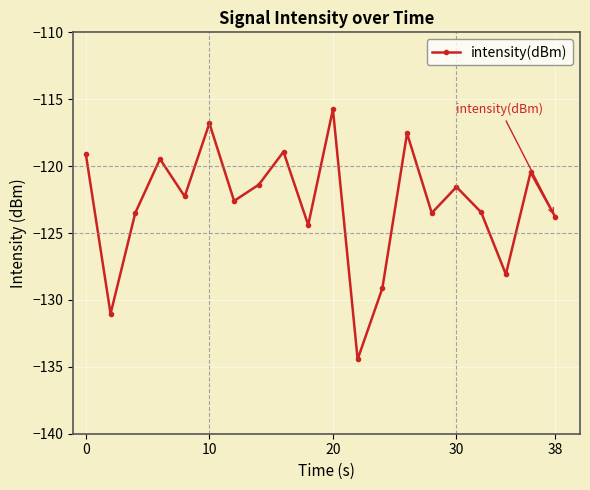

What is the minimum value shown in the chart?

-134.4